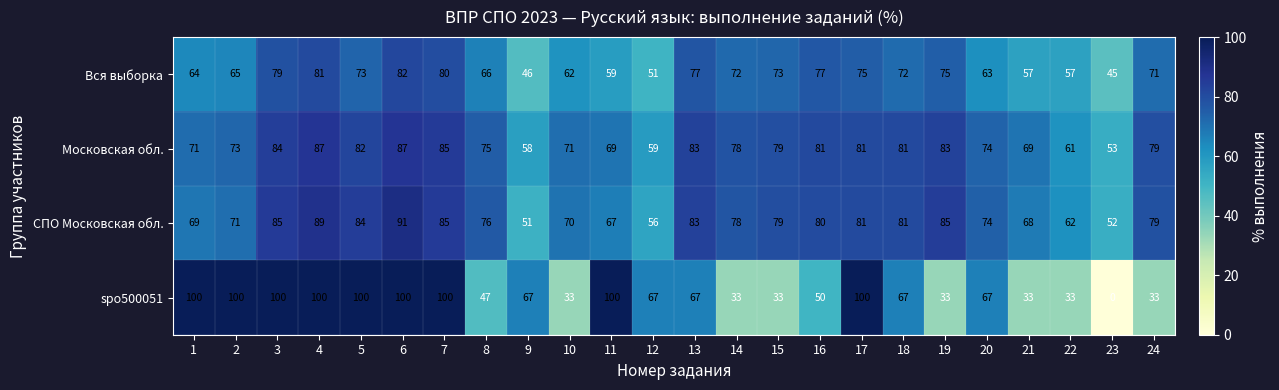

What is the spread (max minus min) of values at 3?

21